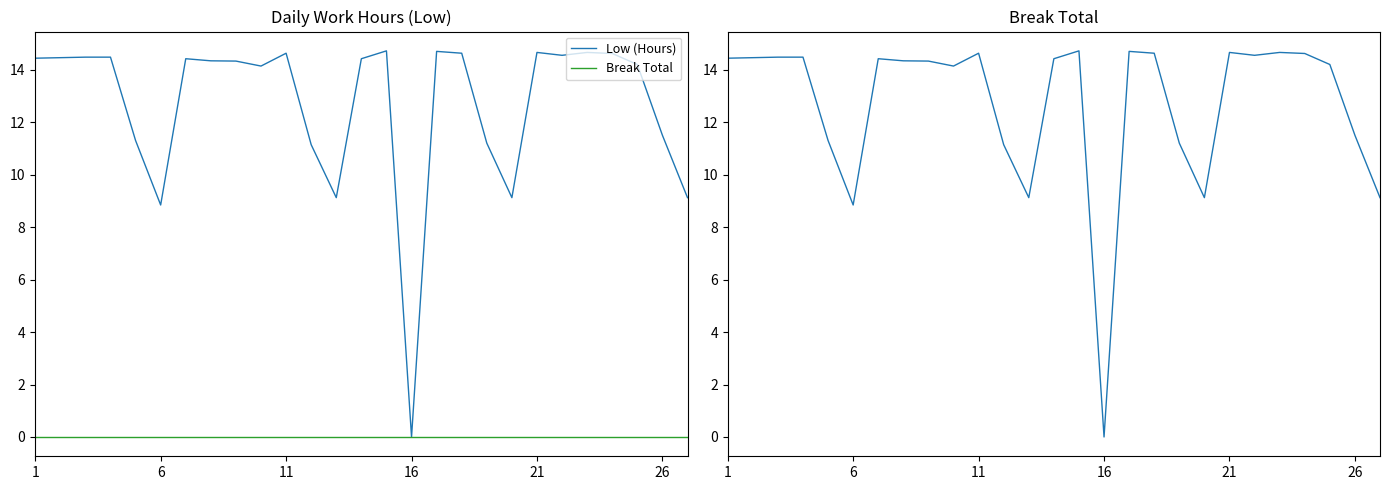

What is the value of the Low (Hours) point at the 26th from the left?

11.5